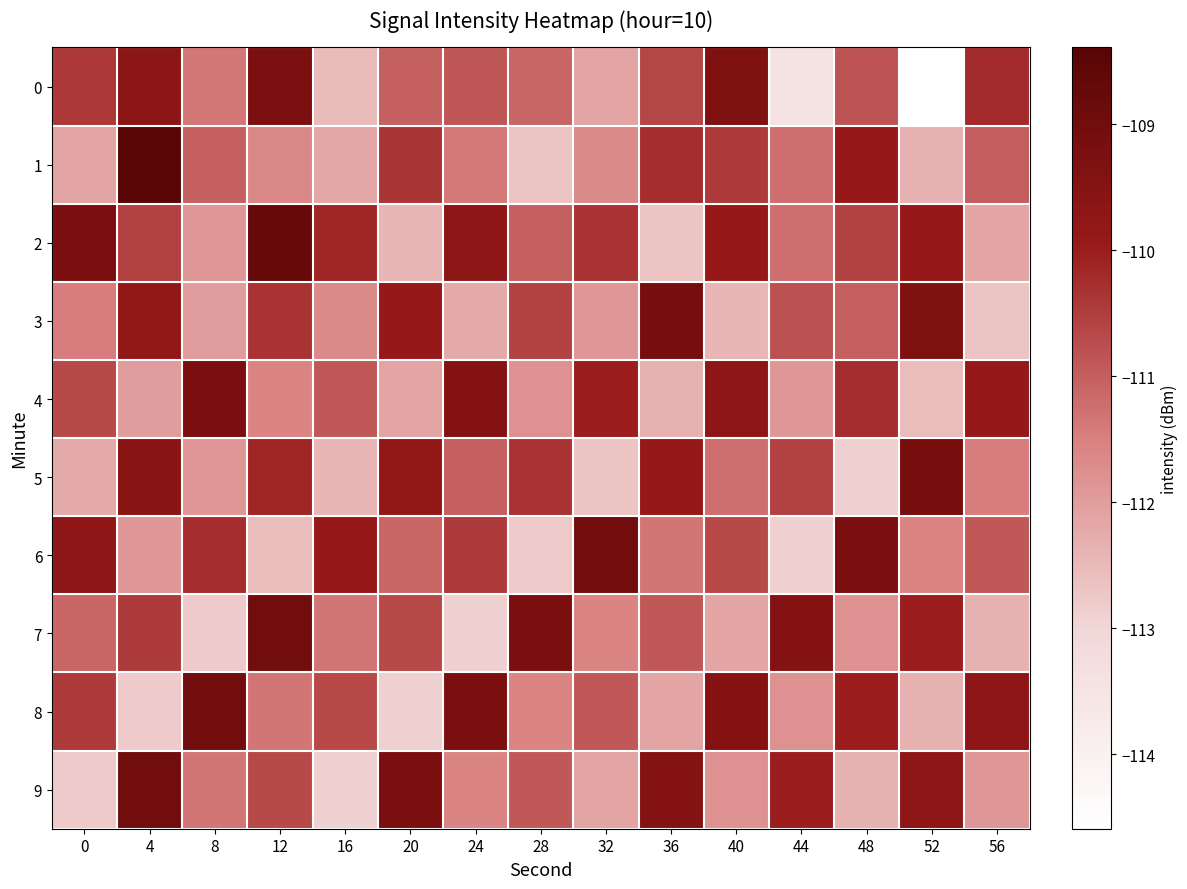

Count the number of data series in this chart.

10